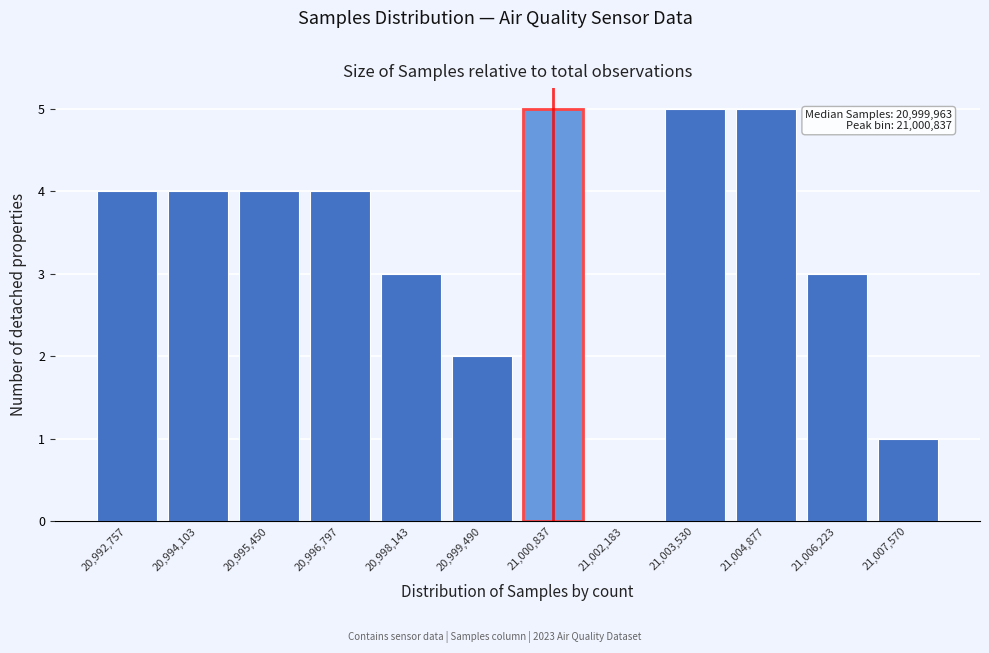

Reading left to right, extract all data points from this chart.

20,992,757=4	20,994,103=4	20,995,450=4	20,996,797=4	20,998,143=3	20,999,490=2	21,000,837=5	21,002,183=0	21,003,530=5	21,004,877=5	21,006,223=3	21,007,570=1